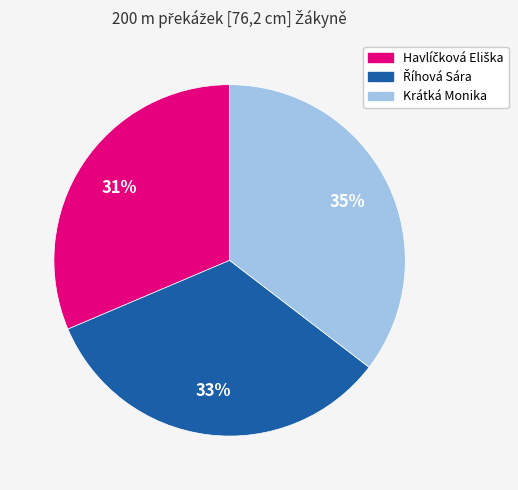

To the nearest percent, what is the difference between the largest and smallest slice percentages?

4%